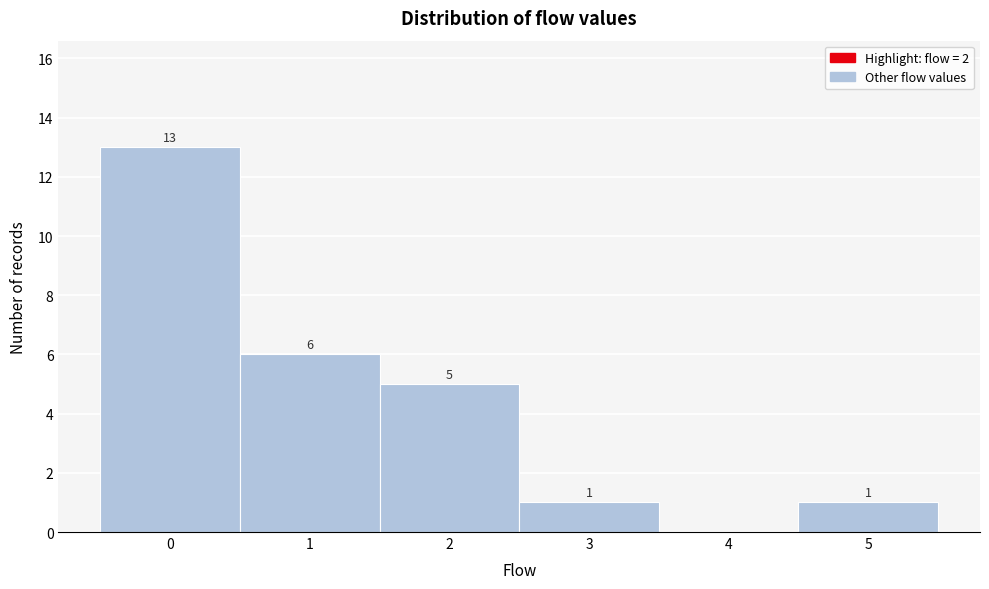

Reading right to left, transcribe all the data shown in this chart.

5=1	4=0	3=1	2=5	1=6	0=13